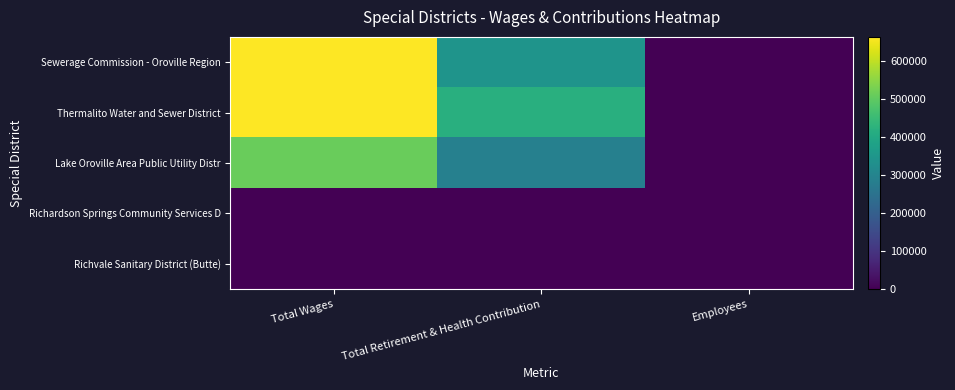

What is the total value across all series at Employees?

59